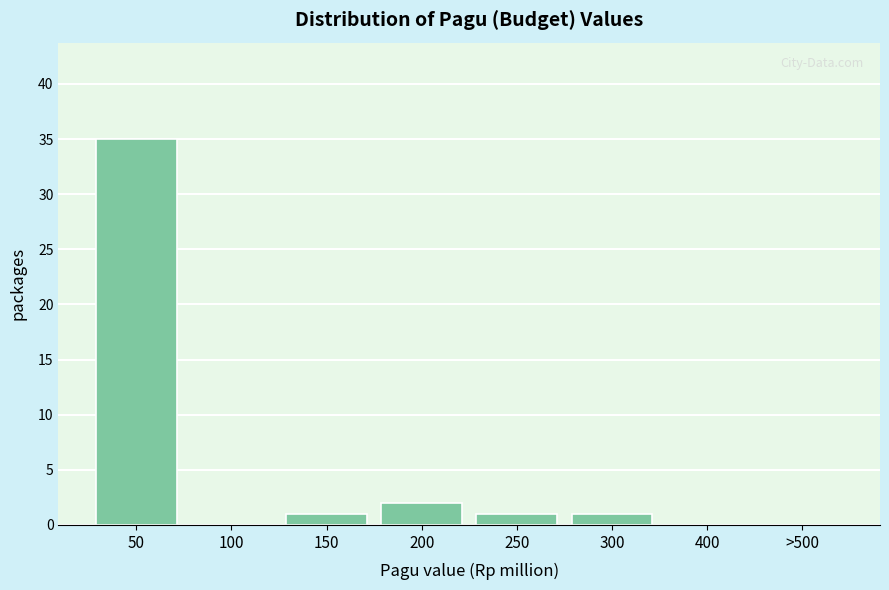

Reading right to left, transcribe all the data shown in this chart.

>500=0	400=0	300=1	250=1	200=2	150=1	100=0	50=35